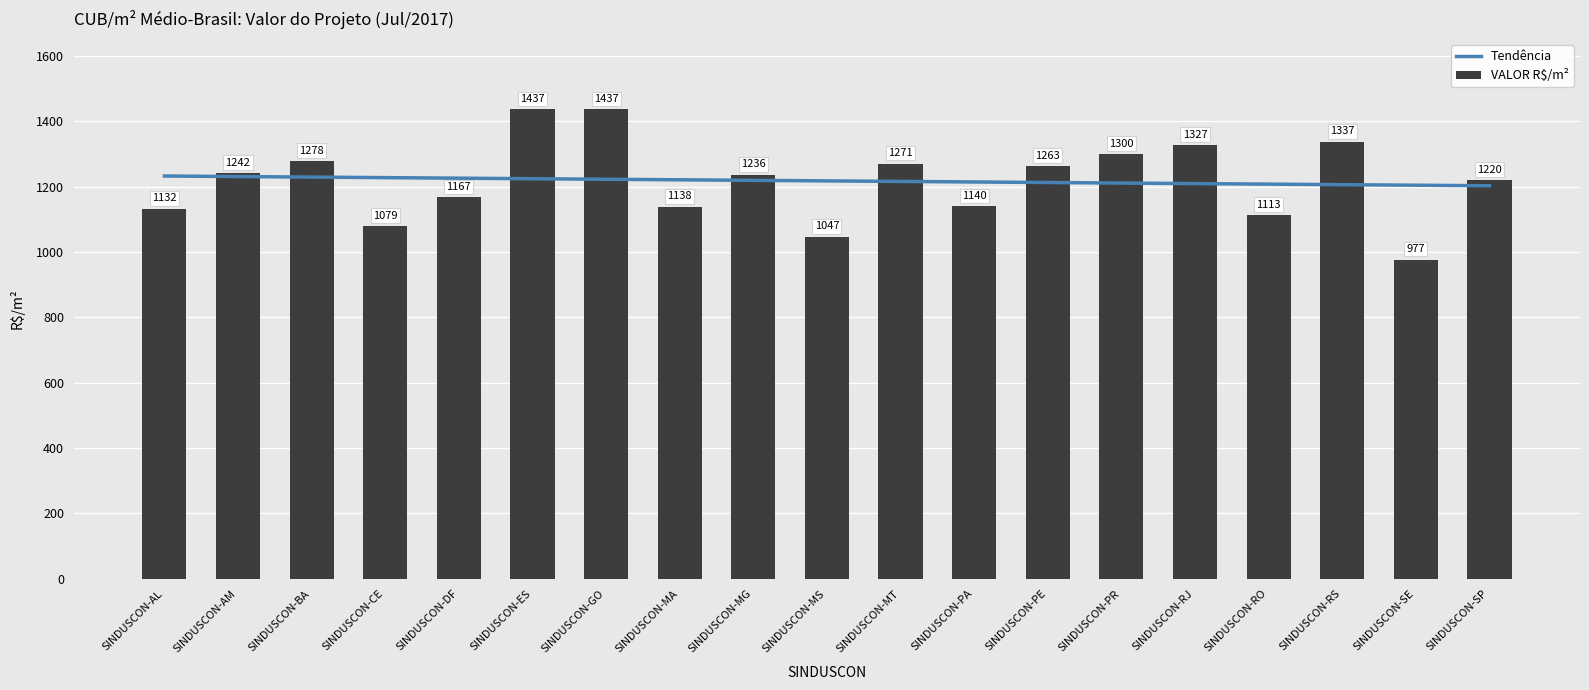

List the series in order of their peak value, lowest first.

Tendência, VALOR R$/m²